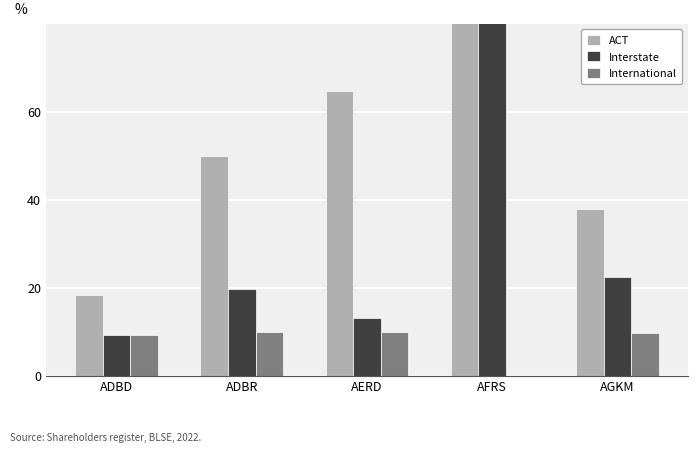

What is the average value of the Interstate series?

32.9